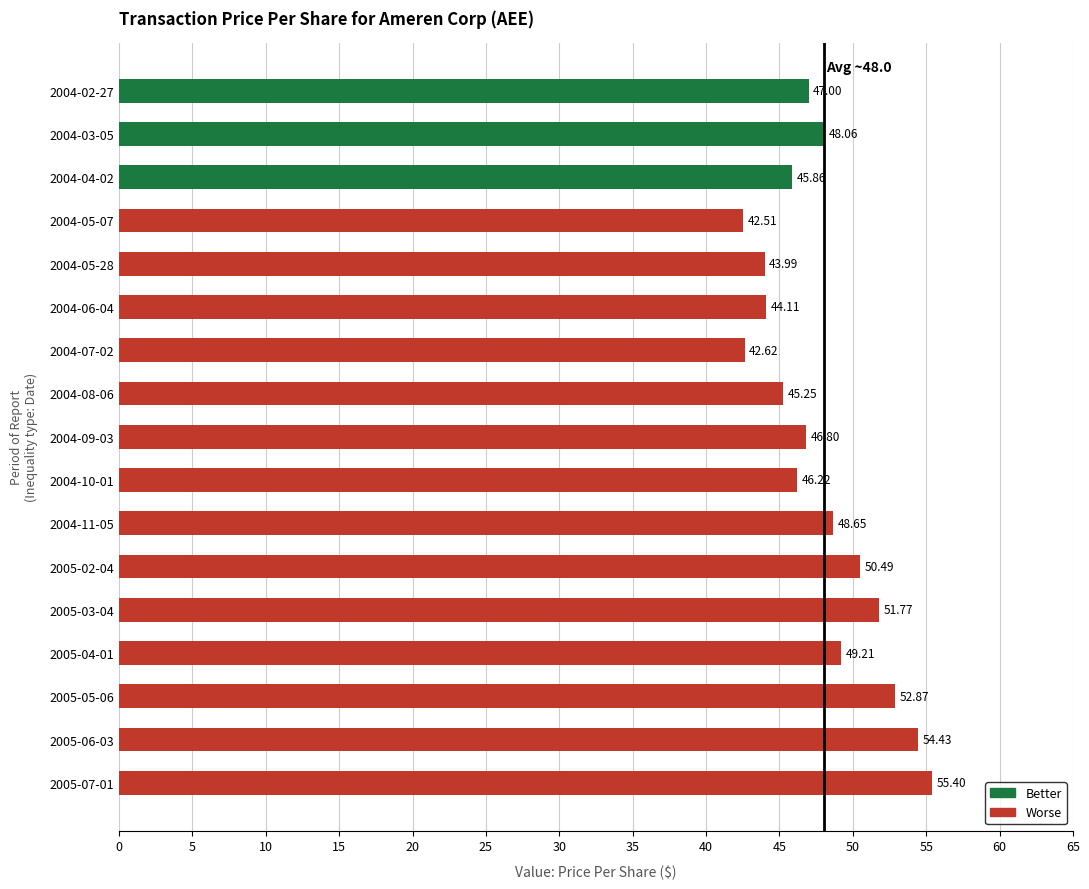

Which has a higher value, 2004-10-01 or 2005-03-04?

2005-03-04